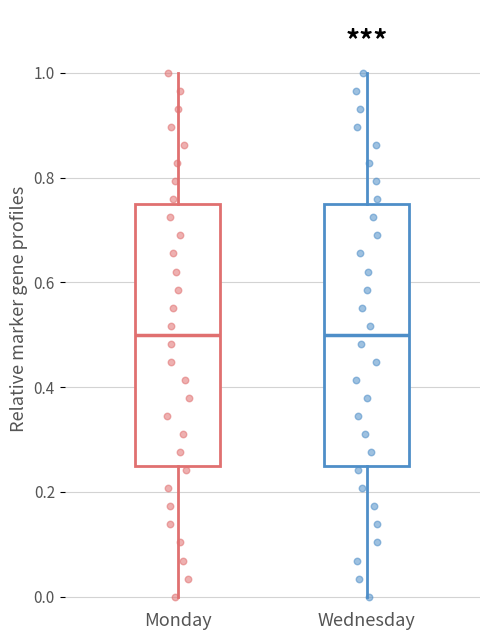

Reading left to right, read every box against the y-axis: the position of its median line, the range the box covers, and the ends of its whiskers. The values are not printed on the chart, so give them approximately, as read against the axis.

Monday: median 0.50, box 0.26 to 0.76, whiskers 0.00 to 1.00
Wednesday: median 0.50, box 0.26 to 0.76, whiskers 0.00 to 1.00